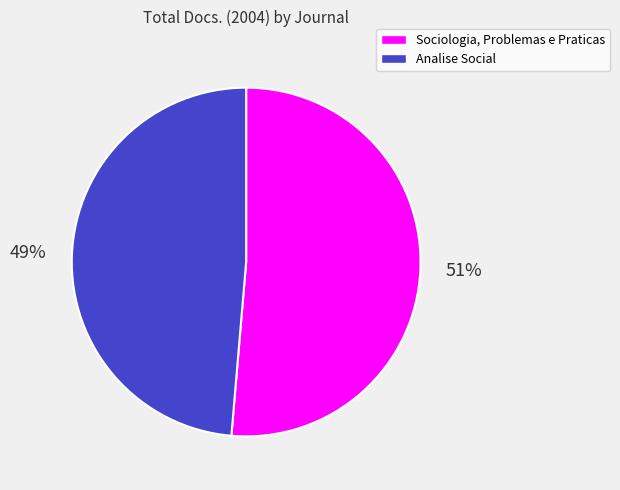

Count the number of slices in the pie.

2